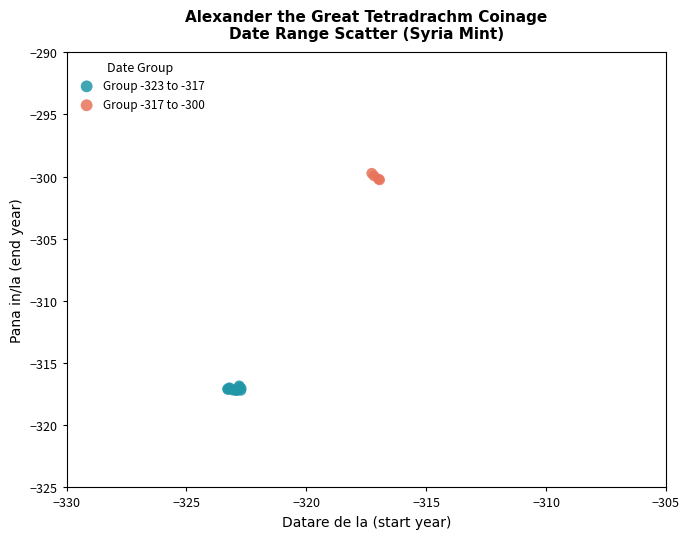

What are all the series names shown in the legend?

Group -323 to -317, Group -317 to -300